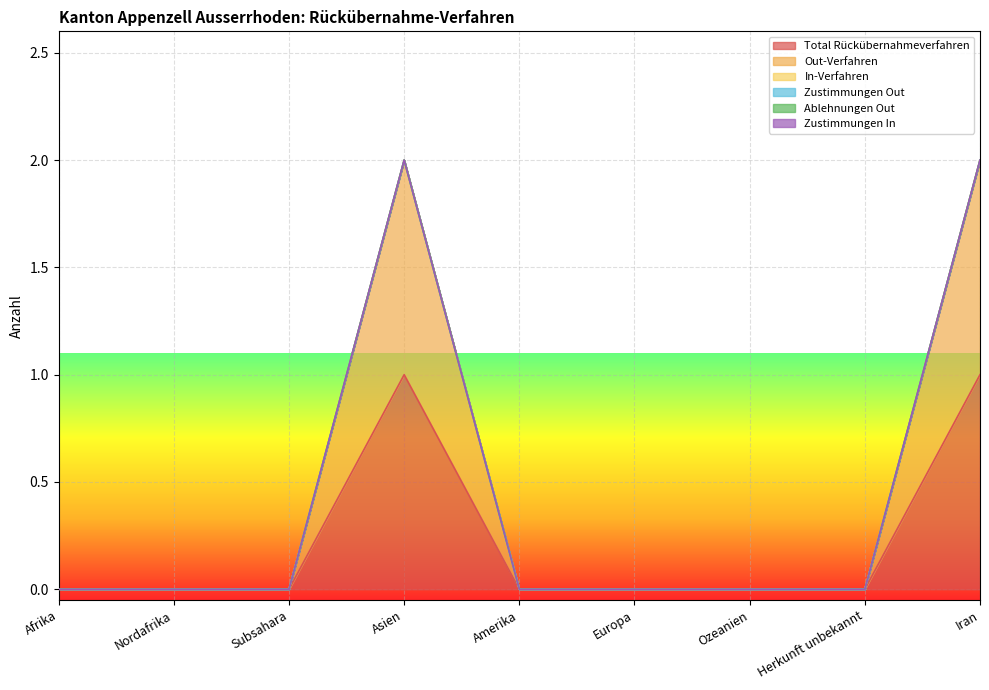

Rank the series at Nordafrika from highest to lowest value.

Total Rückübernahmeverfahren, Out-Verfahren, In-Verfahren, Zustimmungen Out, Ablehnungen Out, Zustimmungen In